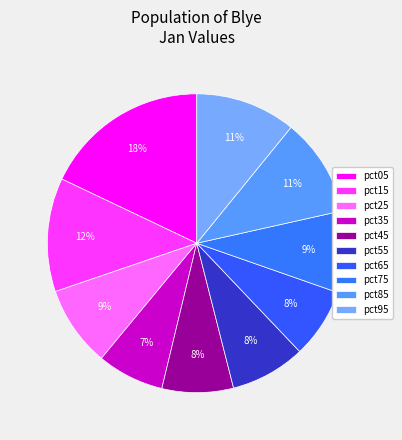

How many slices are in this pie chart?

10